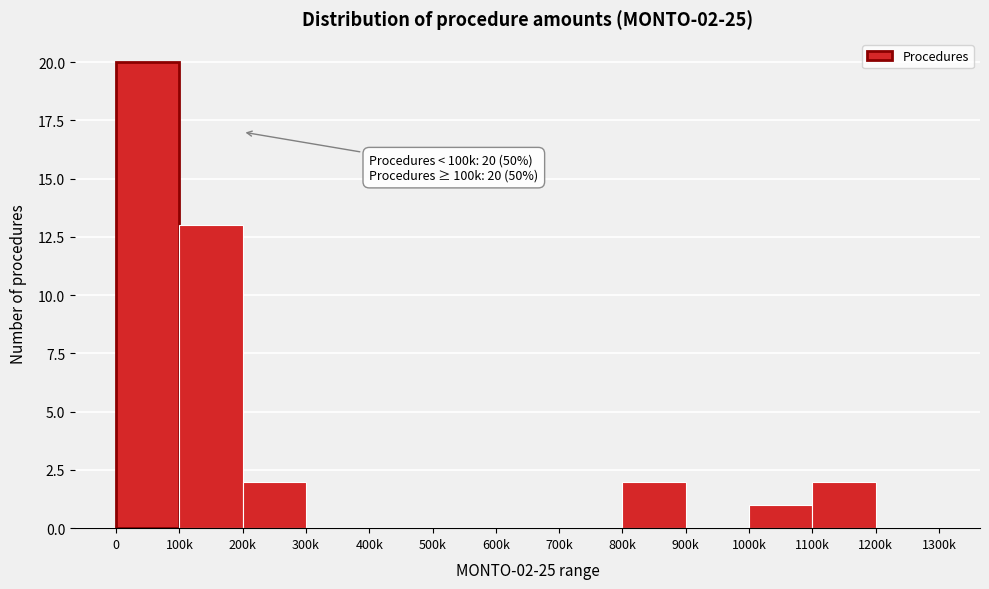

Reading left to right, transcribe all the data shown in this chart.

0=20	100k=13	200k=2	300k=0	400k=0	500k=0	600k=0	700k=0	800k=2	900k=0	1000k=1	1100k=2	1200k=0